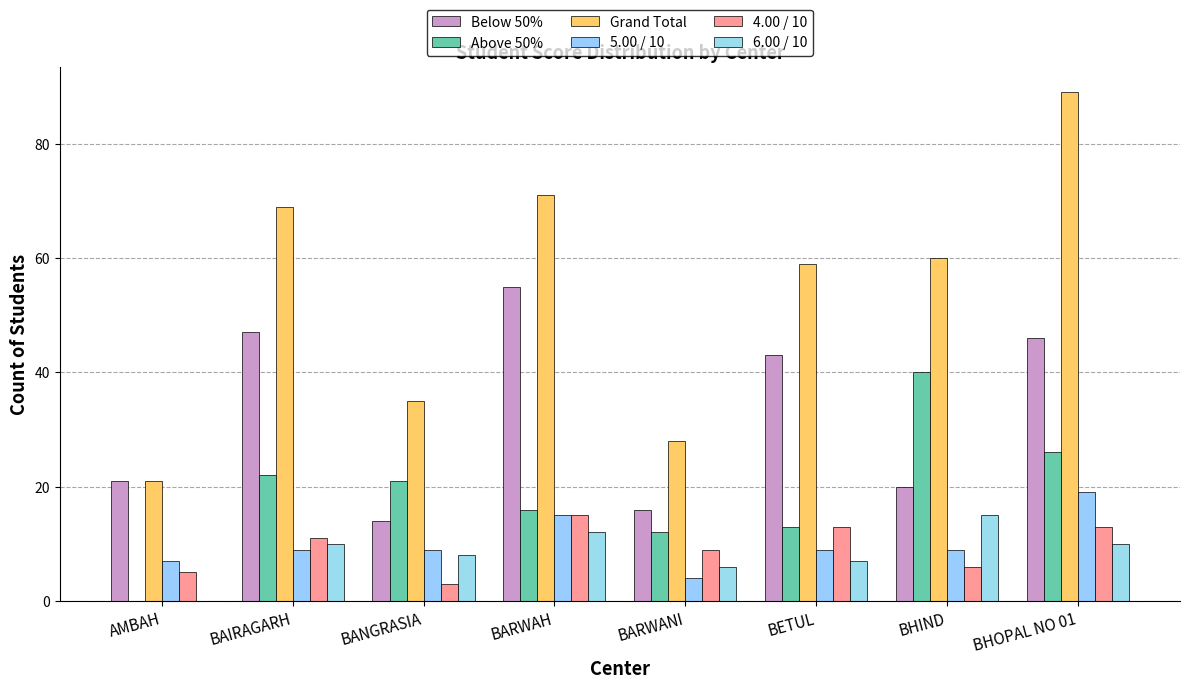

At which category is the sum across all series the highest?

BHOPAL NO 01